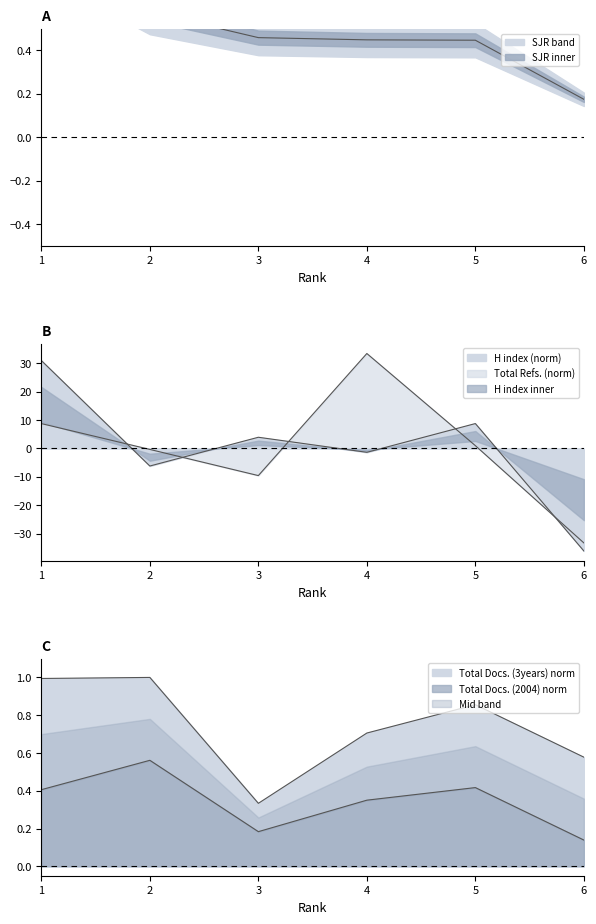

Where is the first local minimum for Total Docs. (2004)?

3